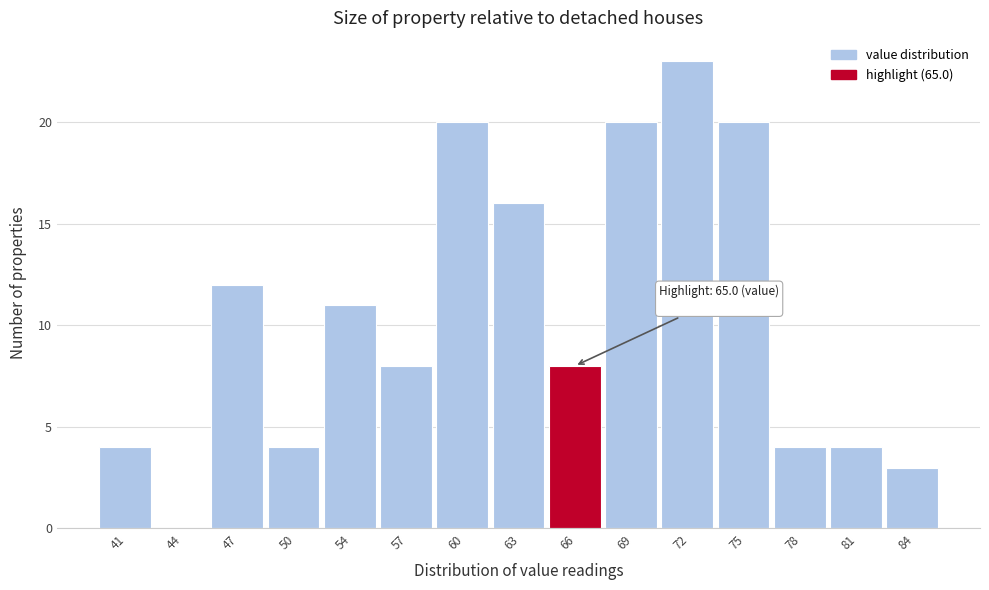

Which range on the x-axis has the tallest bar?

70.5 to 73.5